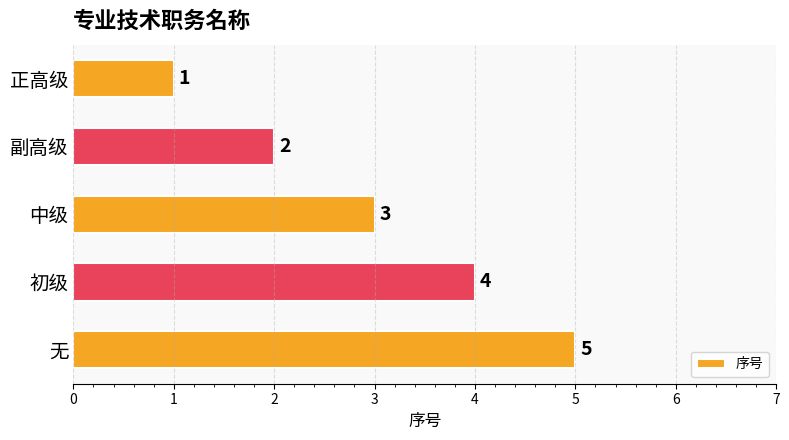

Which has a higher value, 副高级 or 中级?

中级